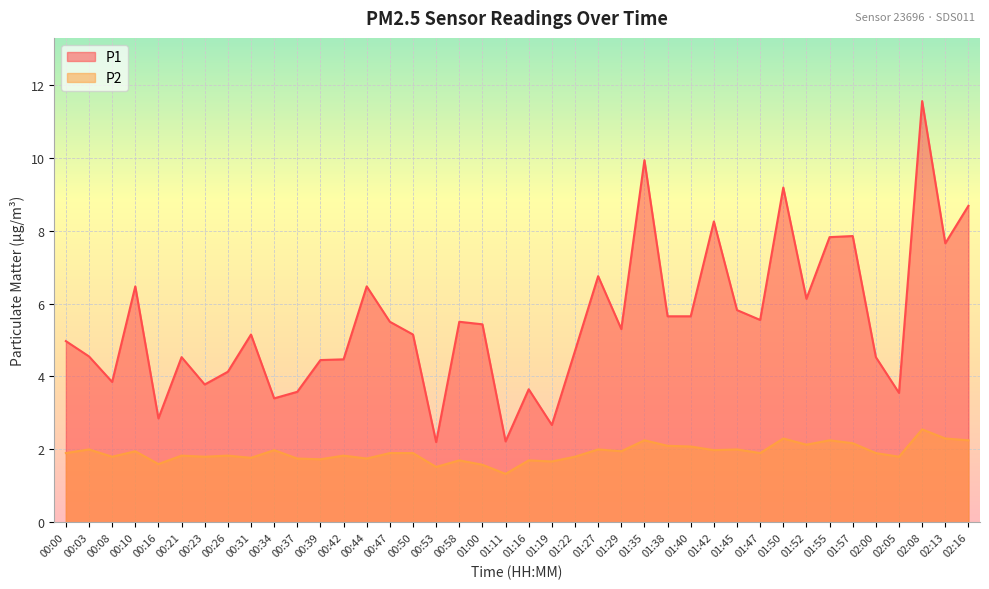

What is the sum of all P1 values?

219.5